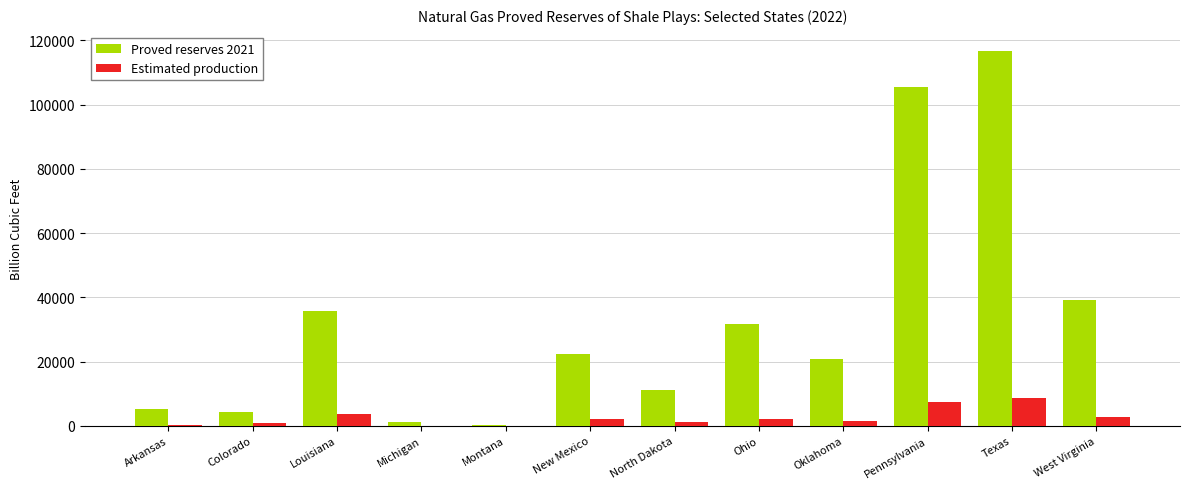

What is the sum of all Estimated production values?

30531